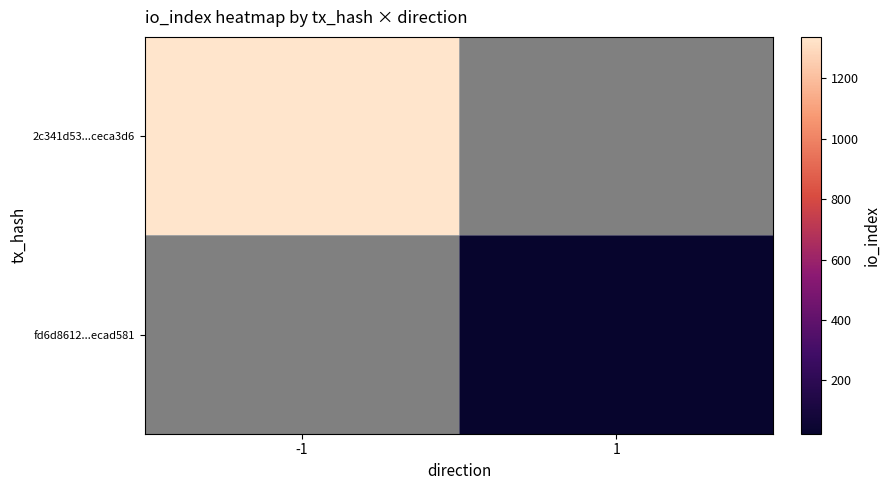

Is the value of 2c341d53...ceca3d6 at -1 greater than the value of fd6d8612...ecad581 at -1?

No